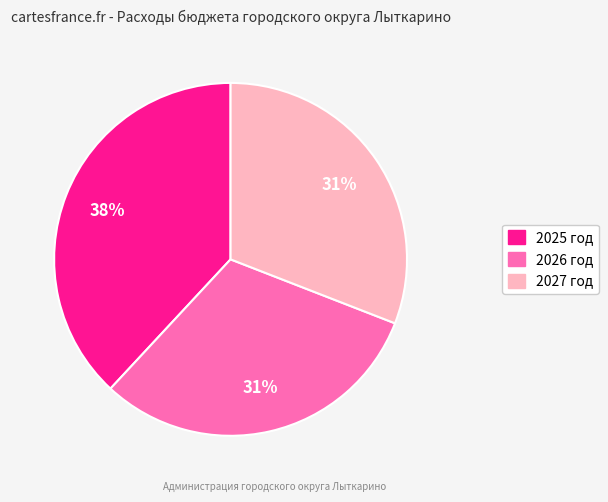

Is the sum of 2027 год and 2025 год greater than half?

Yes